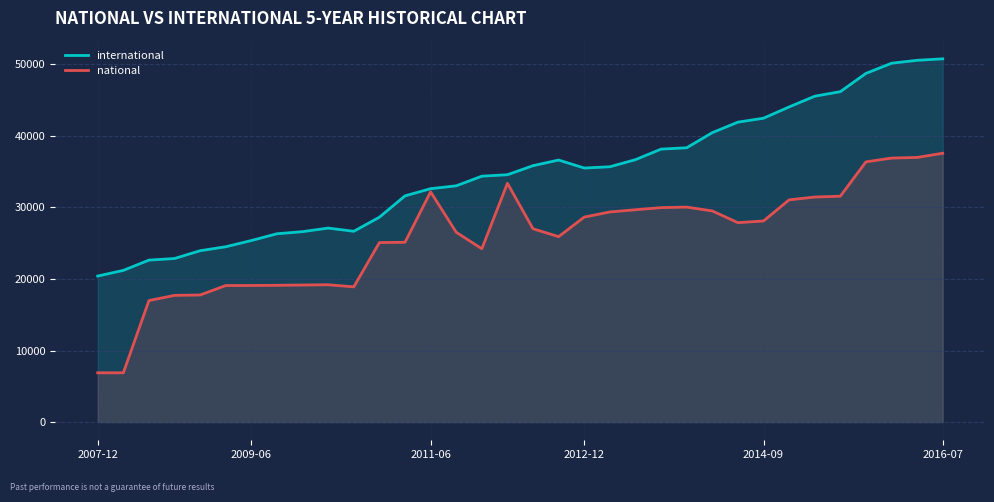

Which label corresponds to the smallest value in the chart?

2007-12